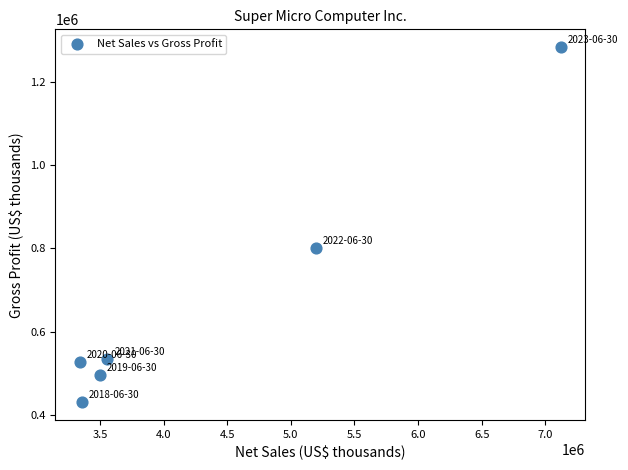

What is the range of X values (max minus min)?

3784201